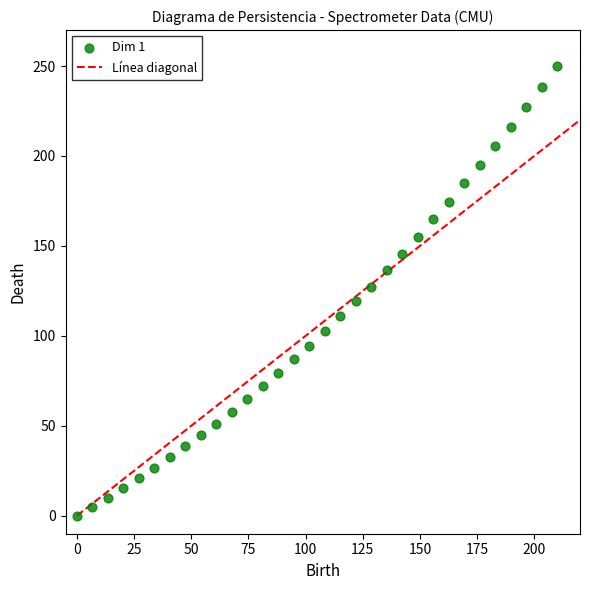

What is the range of X values (max minus min)?

210.0